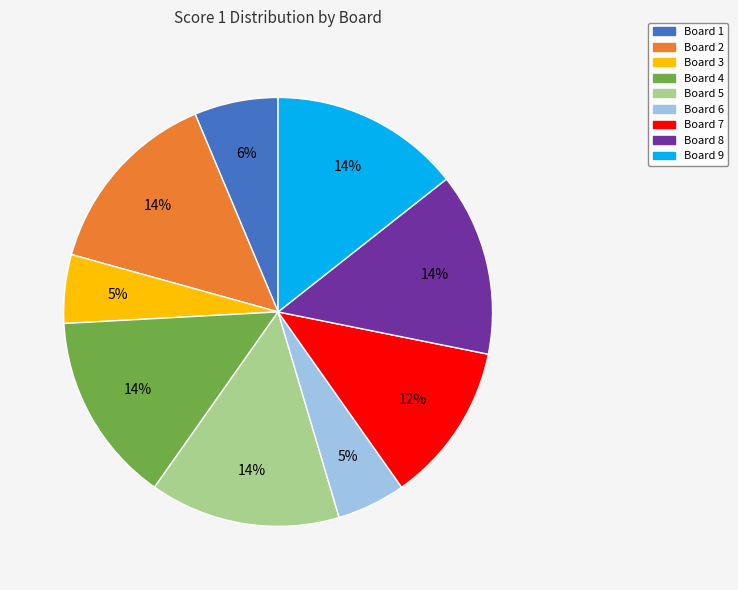

Does Board 3 represent more than half of the total?

No